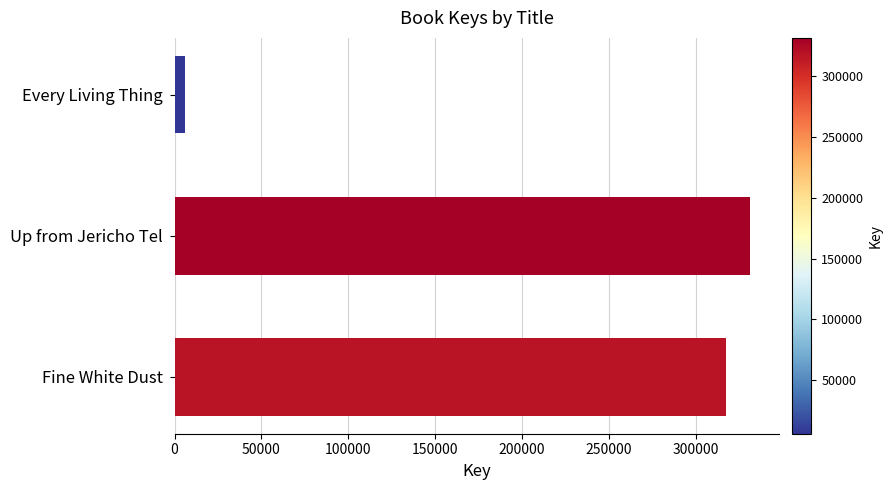

Reading bottom to top, what are all the values shown in this chart?

317503	331350	6140